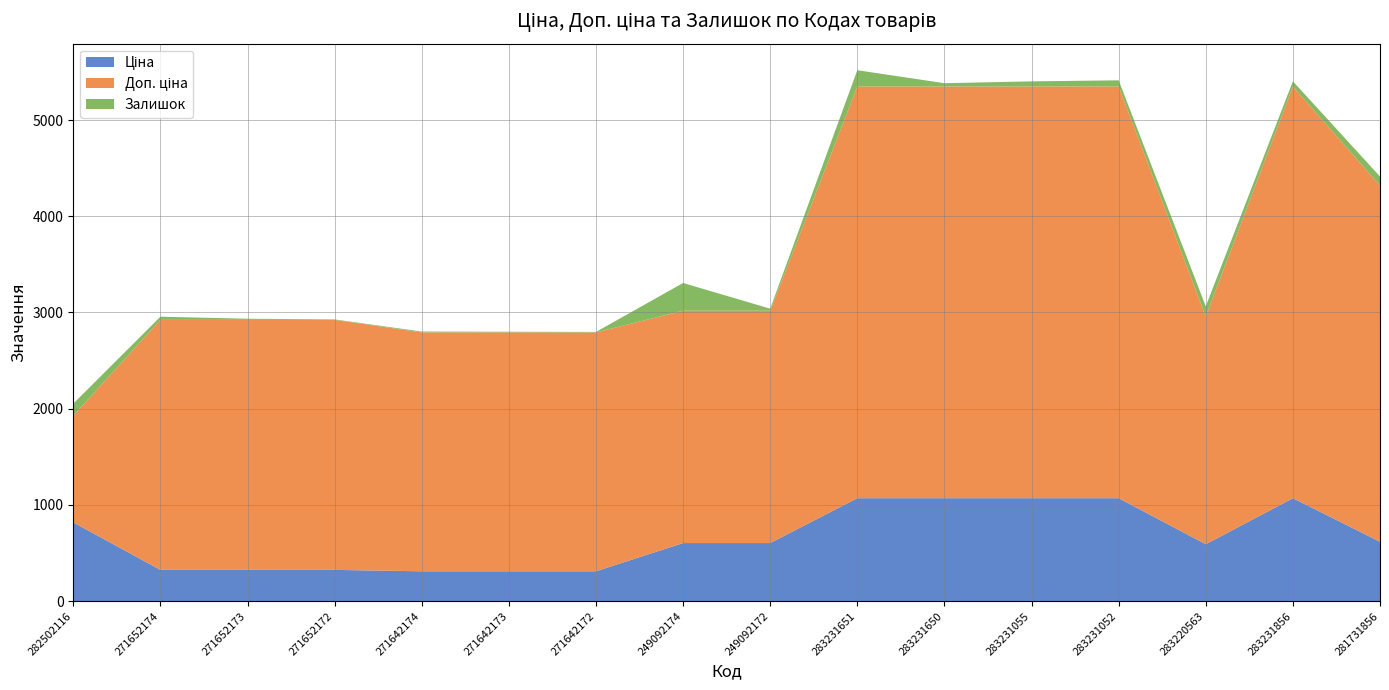

Reading left to right, extract all data points from this chart.

Ціна: 282502116=818.5	271652174=324.8	271652173=324.8	271652172=324.8	271642174=310.3	271642173=310.3	271642172=310.3	249092174=603.7	249092172=603.7	283231651=1069.8	283231650=1069.8	283231055=1069.8	283231052=1069.8	283220563=591.6	283231856=1069.8	281731856=617.0
Доп. ціна: 282502116=1109.2	271652174=2598.3	271652173=2598.3	271652172=2598.3	271642174=2482.4	271642173=2482.4	271642172=2482.4	249092174=2414.8	249092172=2414.8	283231651=4279.1	283231650=4279.1	283231055=4279.1	283231052=4279.1	283220563=2366.5	283231856=4279.1	281731856=3701.9
Залишок: 282502116=125.0	271652174=33.0	271652173=12.0	271652172=5.0	271642174=9.0	271642173=7.0	271642172=5.0	249092174=288.0	249092172=21.0	283231651=169.0	283231650=34.0	283231055=53.0	283231052=64.0	283220563=106.0	283231856=54.0	281731856=94.0